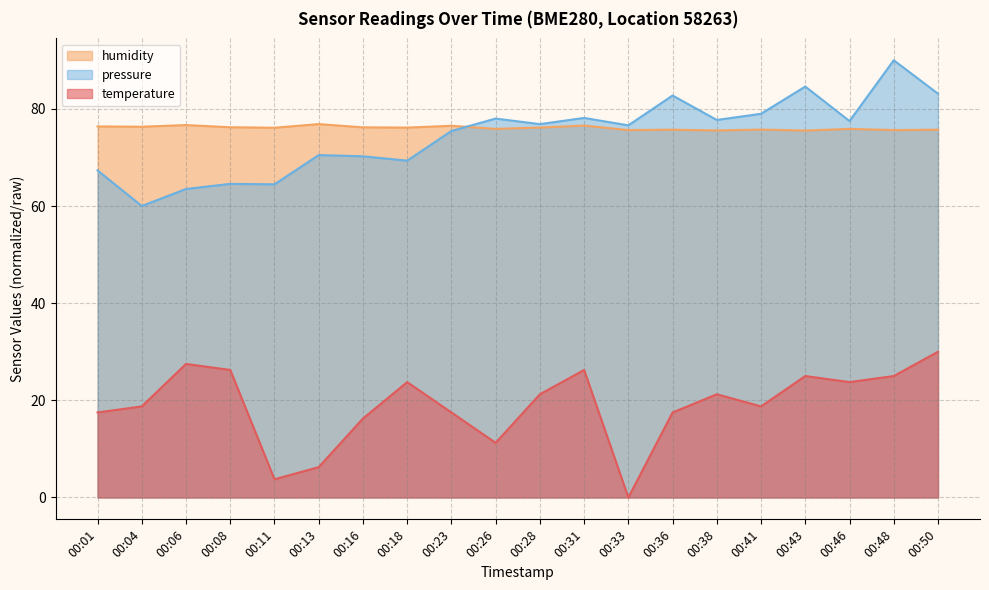

Where is the first local maximum for humidity?

00:06